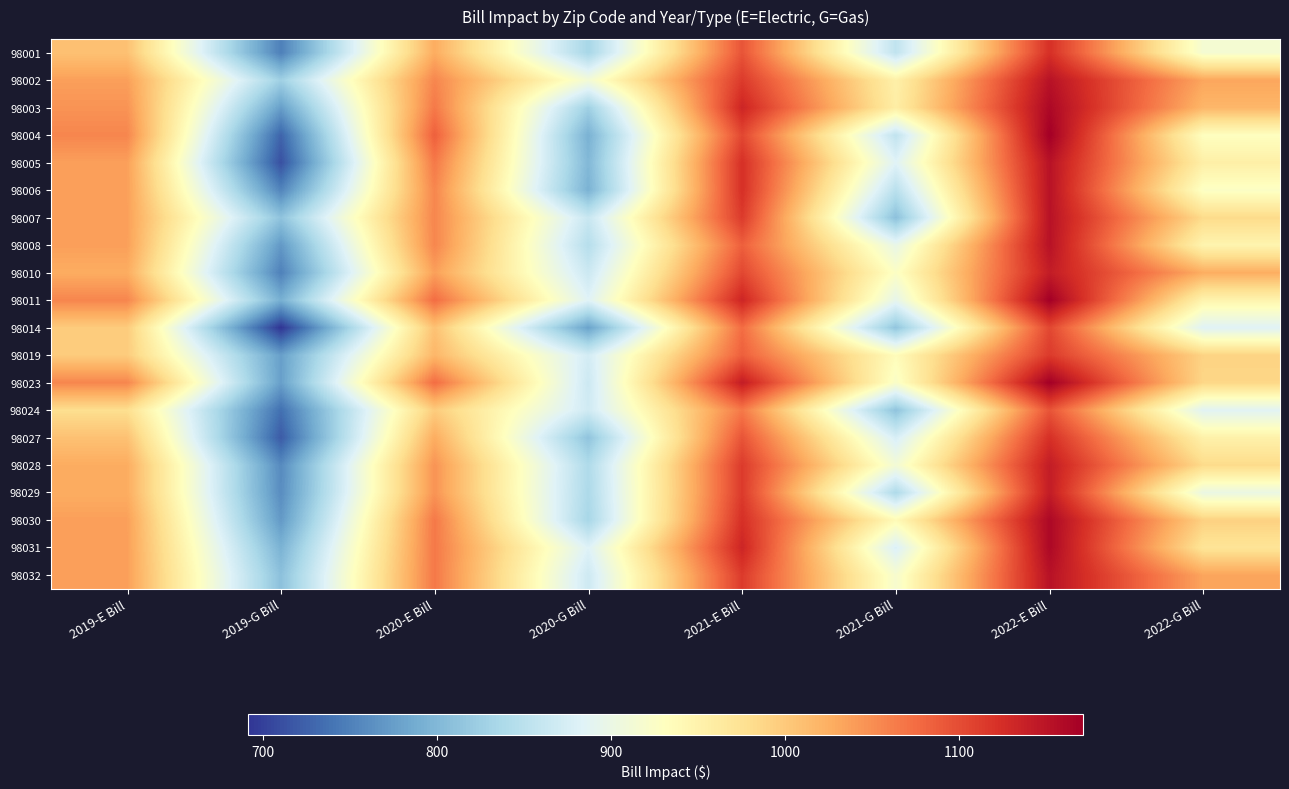

Reading left to right, what are all the values shown in this chart?

98001: 2019-E Bill=1008	2019-G Bill=749	2020-E Bill=1027	2020-G Bill=833	2021-E Bill=1094	2021-G Bill=855	2022-E Bill=1123	2022-G Bill=915
98002: 2019-E Bill=1037	2019-G Bill=826	2020-E Bill=1056	2020-G Bill=912	2021-E Bill=1114	2021-G Bill=953	2022-E Bill=1152	2022-G Bill=1032
98003: 2019-E Bill=1046	2019-G Bill=775	2020-E Bill=1066	2020-G Bill=826	2021-E Bill=1133	2021-G Bill=957	2022-E Bill=1162	2022-G Bill=1018
98004: 2019-E Bill=1056	2019-G Bill=727	2020-E Bill=1085	2020-G Bill=793	2021-E Bill=1104	2021-G Bill=855	2022-E Bill=1171	2022-G Bill=930
98005: 2019-E Bill=1037	2019-G Bill=712	2020-E Bill=1066	2020-G Bill=800	2021-E Bill=1123	2021-G Bill=884	2022-E Bill=1152	2022-G Bill=955
98006: 2019-E Bill=1037	2019-G Bill=753	2020-E Bill=1056	2020-G Bill=794	2021-E Bill=1123	2021-G Bill=849	2022-E Bill=1152	2022-G Bill=926
98007: 2019-E Bill=1037	2019-G Bill=812	2020-E Bill=1056	2020-G Bill=862	2021-E Bill=1114	2021-G Bill=809	2022-E Bill=1152	2022-G Bill=983
98008: 2019-E Bill=1037	2019-G Bill=770	2020-E Bill=1056	2020-G Bill=846	2021-E Bill=1085	2021-G Bill=897	2022-E Bill=1152	2022-G Bill=947
98010: 2019-E Bill=1027	2019-G Bill=750	2020-E Bill=1037	2020-G Bill=865	2021-E Bill=1104	2021-G Bill=926	2022-E Bill=1142	2022-G Bill=1026
98011: 2019-E Bill=1056	2019-G Bill=791	2020-E Bill=1075	2020-G Bill=884	2021-E Bill=1133	2021-G Bill=894	2022-E Bill=1171	2022-G Bill=948
98014: 2019-E Bill=998	2019-G Bill=691	2020-E Bill=1008	2020-G Bill=779	2021-E Bill=1075	2021-G Bill=814	2022-E Bill=1104	2022-G Bill=884
98019: 2019-E Bill=998	2019-G Bill=776	2020-E Bill=1018	2020-G Bill=872	2021-E Bill=1085	2021-G Bill=935	2022-E Bill=1114	2022-G Bill=991
98023: 2019-E Bill=1056	2019-G Bill=776	2020-E Bill=1075	2020-G Bill=866	2021-E Bill=1142	2021-G Bill=923	2022-E Bill=1171	2022-G Bill=987
98024: 2019-E Bill=979	2019-G Bill=736	2020-E Bill=998	2020-G Bill=869	2021-E Bill=1066	2021-G Bill=812	2022-E Bill=1094	2022-G Bill=886
98027: 2019-E Bill=1008	2019-G Bill=720	2020-E Bill=1027	2020-G Bill=813	2021-E Bill=1094	2021-G Bill=876	2022-E Bill=1123	2022-G Bill=952
98028: 2019-E Bill=1027	2019-G Bill=758	2020-E Bill=1046	2020-G Bill=840	2021-E Bill=1114	2021-G Bill=912	2022-E Bill=1142	2022-G Bill=983
98029: 2019-E Bill=1027	2019-G Bill=760	2020-E Bill=1046	2020-G Bill=838	2021-E Bill=1114	2021-G Bill=839	2022-E Bill=1142	2022-G Bill=900
98030: 2019-E Bill=1037	2019-G Bill=771	2020-E Bill=1066	2020-G Bill=833	2021-E Bill=1123	2021-G Bill=938	2022-E Bill=1162	2022-G Bill=993
98031: 2019-E Bill=1037	2019-G Bill=794	2020-E Bill=1066	2020-G Bill=882	2021-E Bill=1133	2021-G Bill=879	2022-E Bill=1162	2022-G Bill=971
98032: 2019-E Bill=1037	2019-G Bill=809	2020-E Bill=1066	2020-G Bill=867	2021-E Bill=1114	2021-G Bill=918	2022-E Bill=1152	2022-G Bill=1033